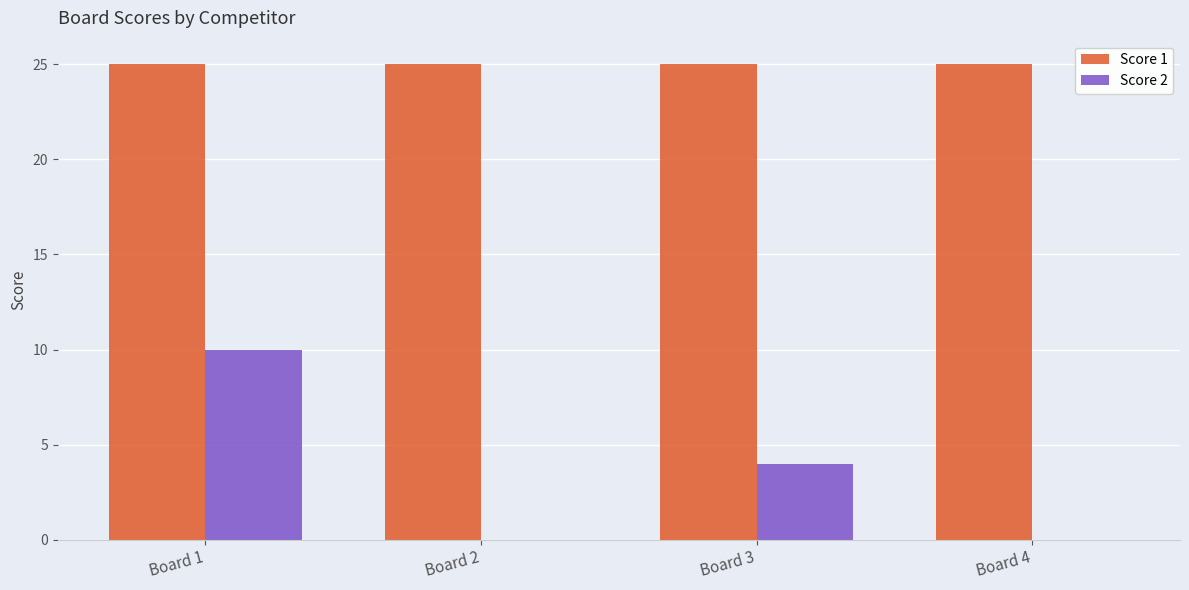

True or false: Score 2 has a value of -6 at Board 2.

False